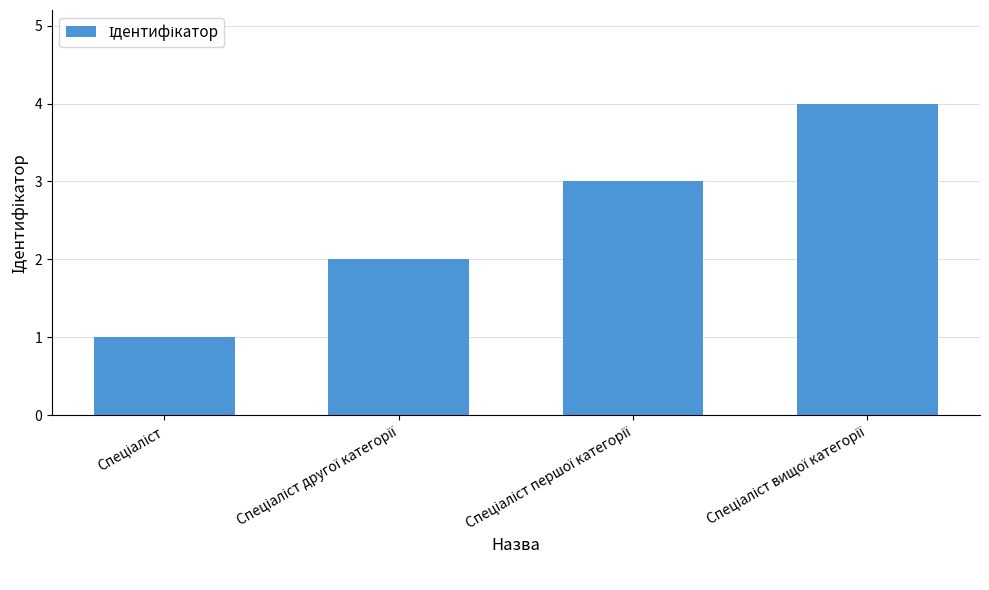

What is the value of the 2nd bar from the left?

2